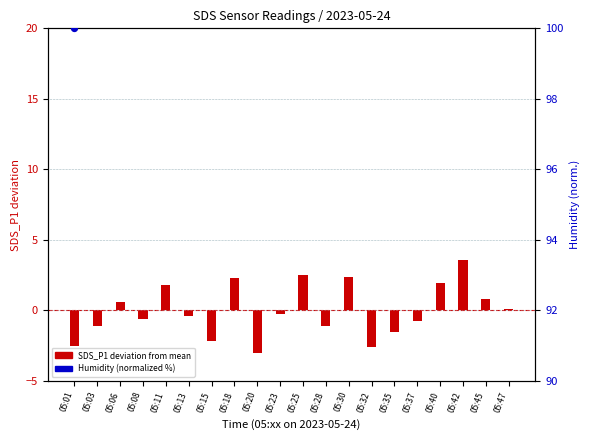

Which series reaches the maximum Y coordinate?

Humidity (normalized %)